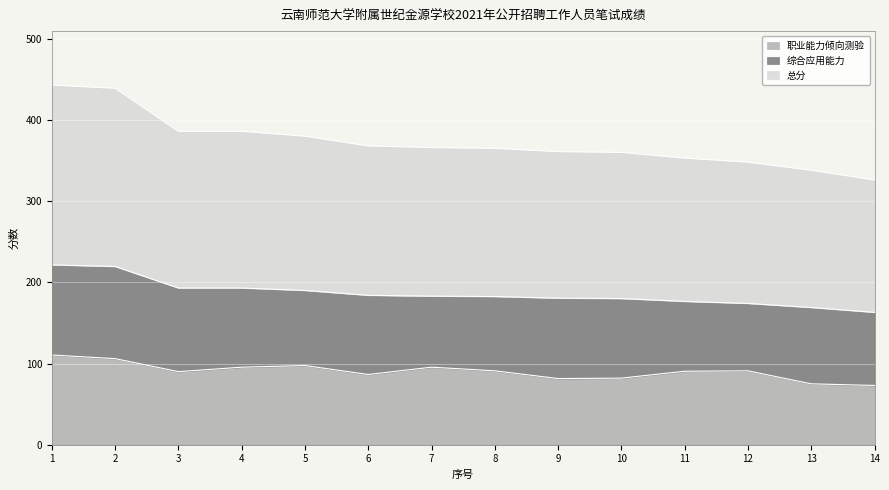

What is the total value across all series at 12?

348.0